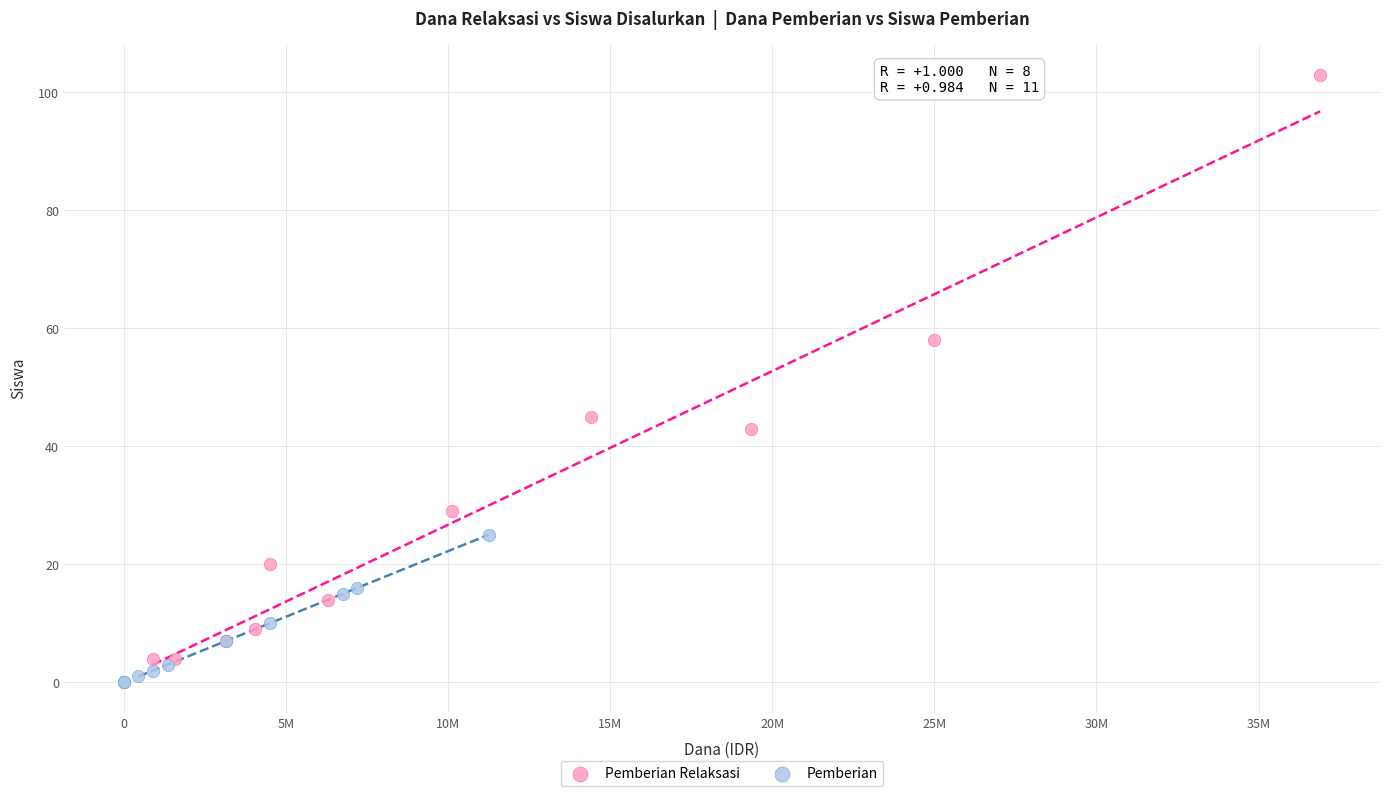

Which series has the largest Y range (max minus min)?

Pemberian Relaksasi